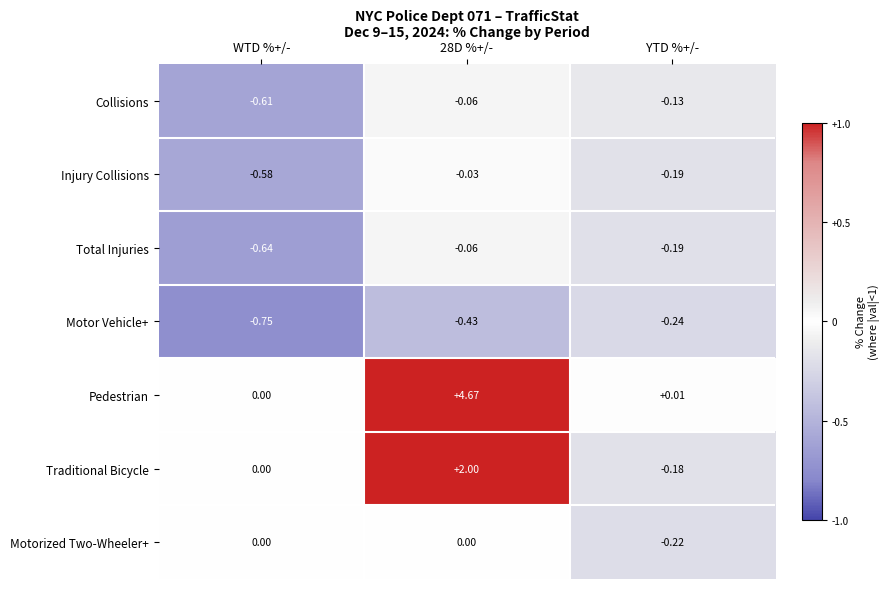

Between WTD %+/- and 28D %+/-, which series saw the biggest shift?

Pedestrian